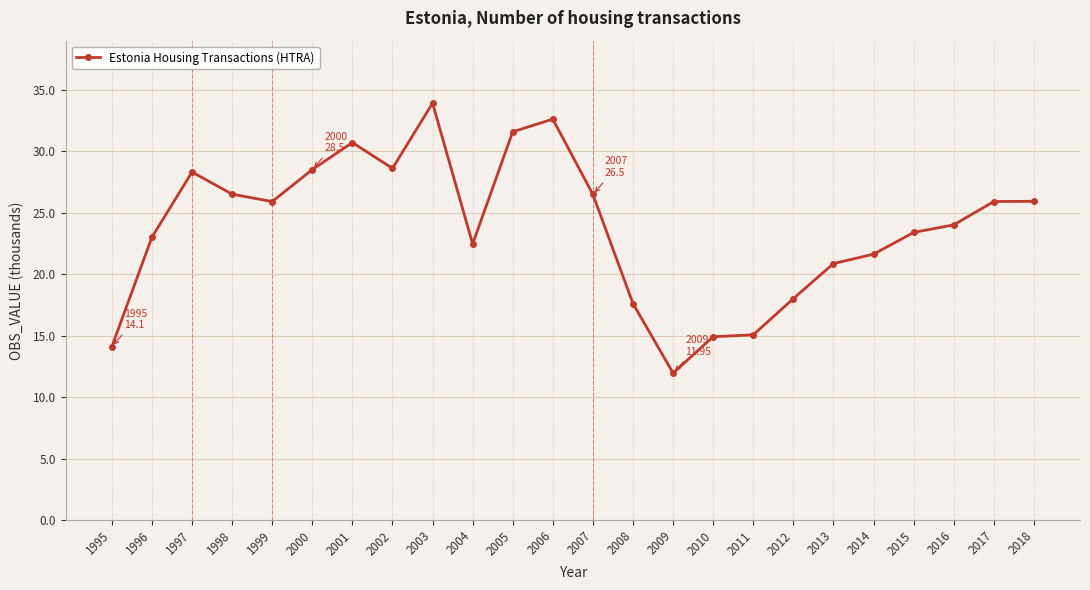

What is the value of the 20th point from the left?

21.6